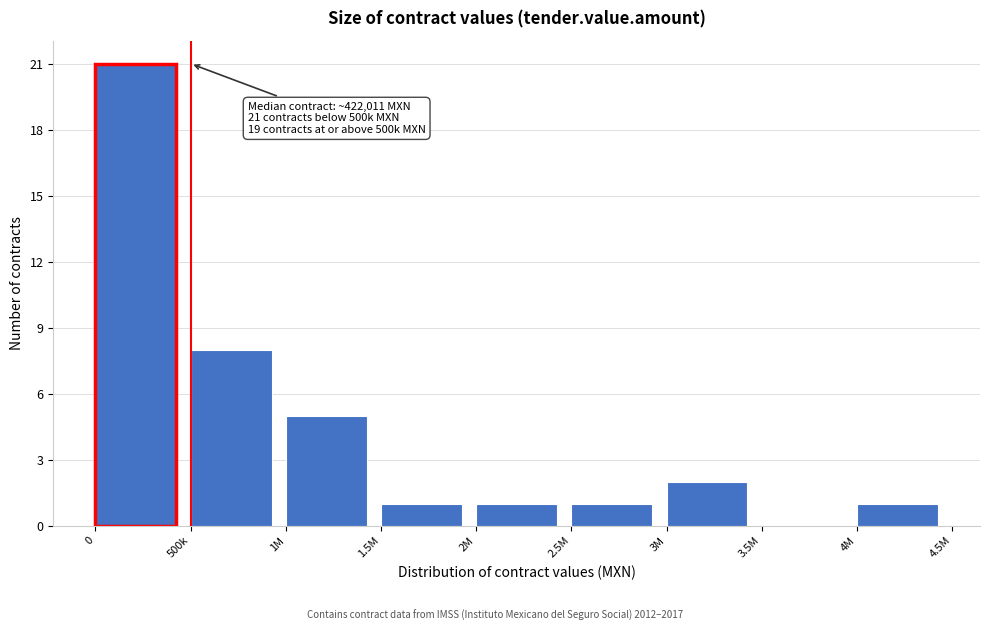

Reading left to right, transcribe all the data shown in this chart.

0=21	500k=8	1M=5	1.5M=1	2M=1	2.5M=1	3M=2	3.5M=0	4M=1